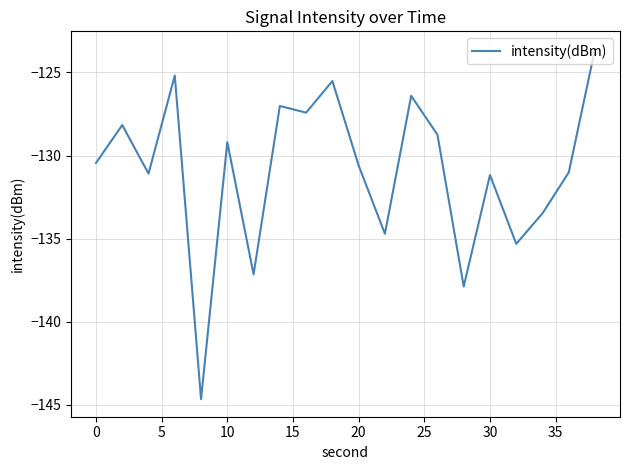

What is the smallest value displayed?

-144.7